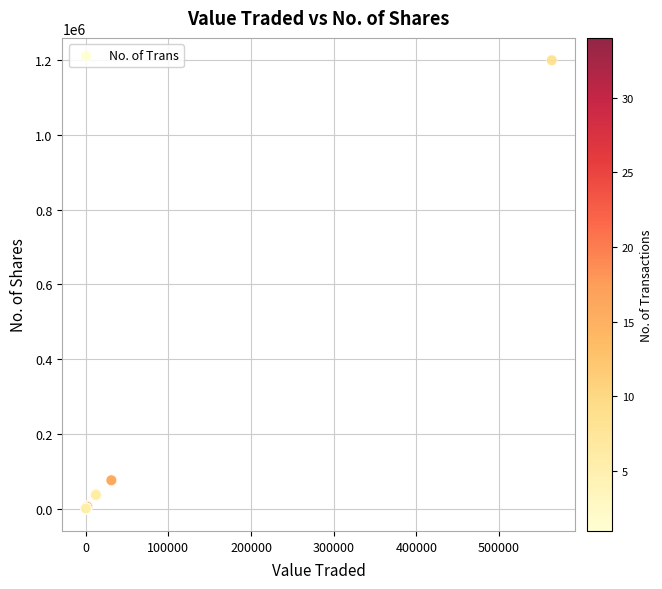

What Y value in the scatter plot is closest to 599932?

75643